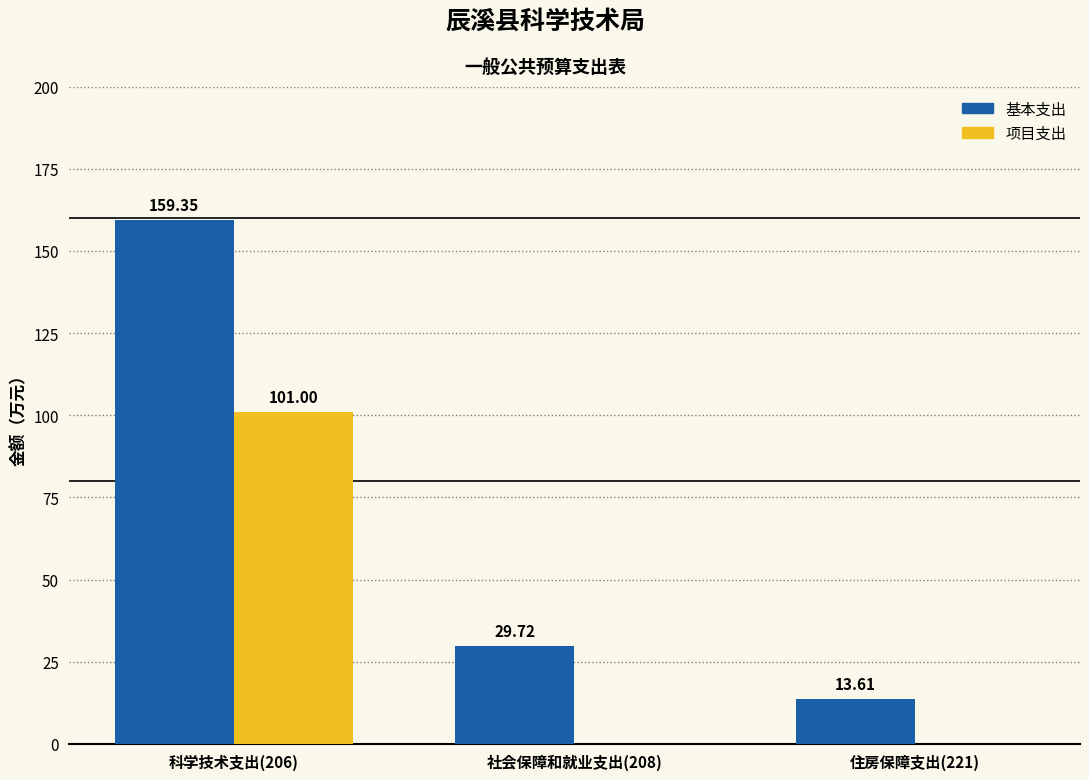

Which series has the widest spread of values?

基本支出